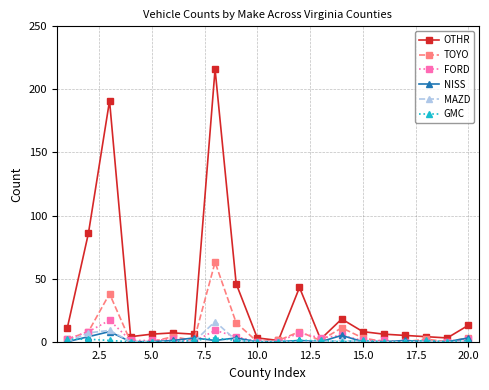

Which series has the largest total across all categories?

OTHR